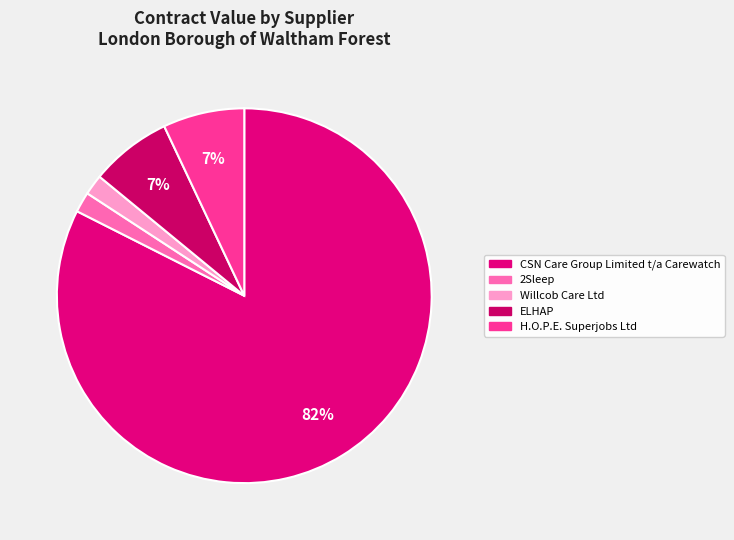

How many segments does this pie chart have?

5